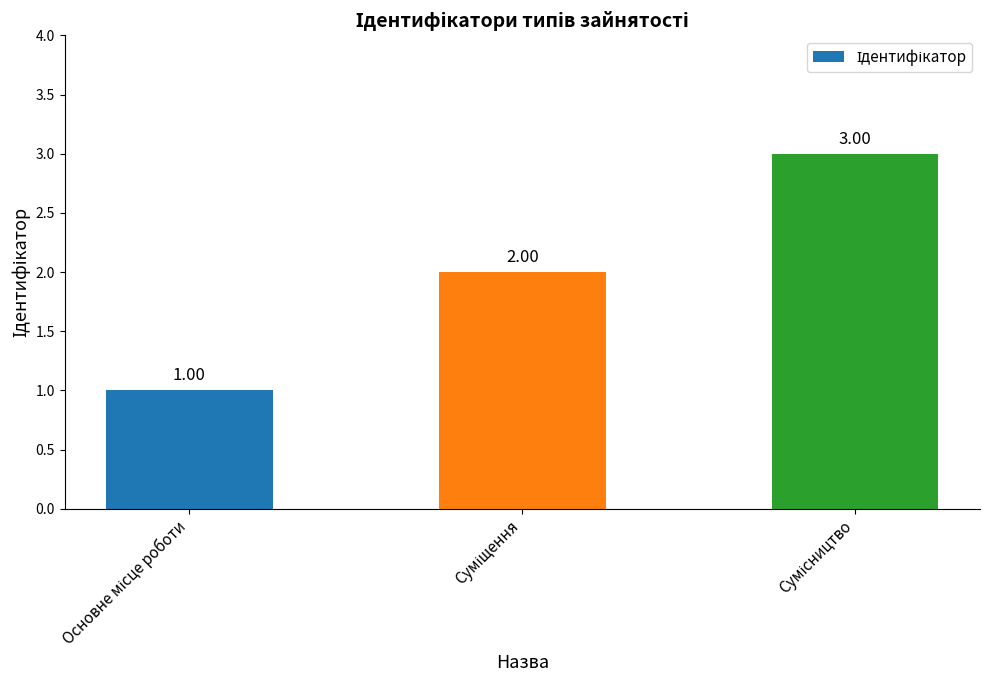

What is the sum of all values?

6